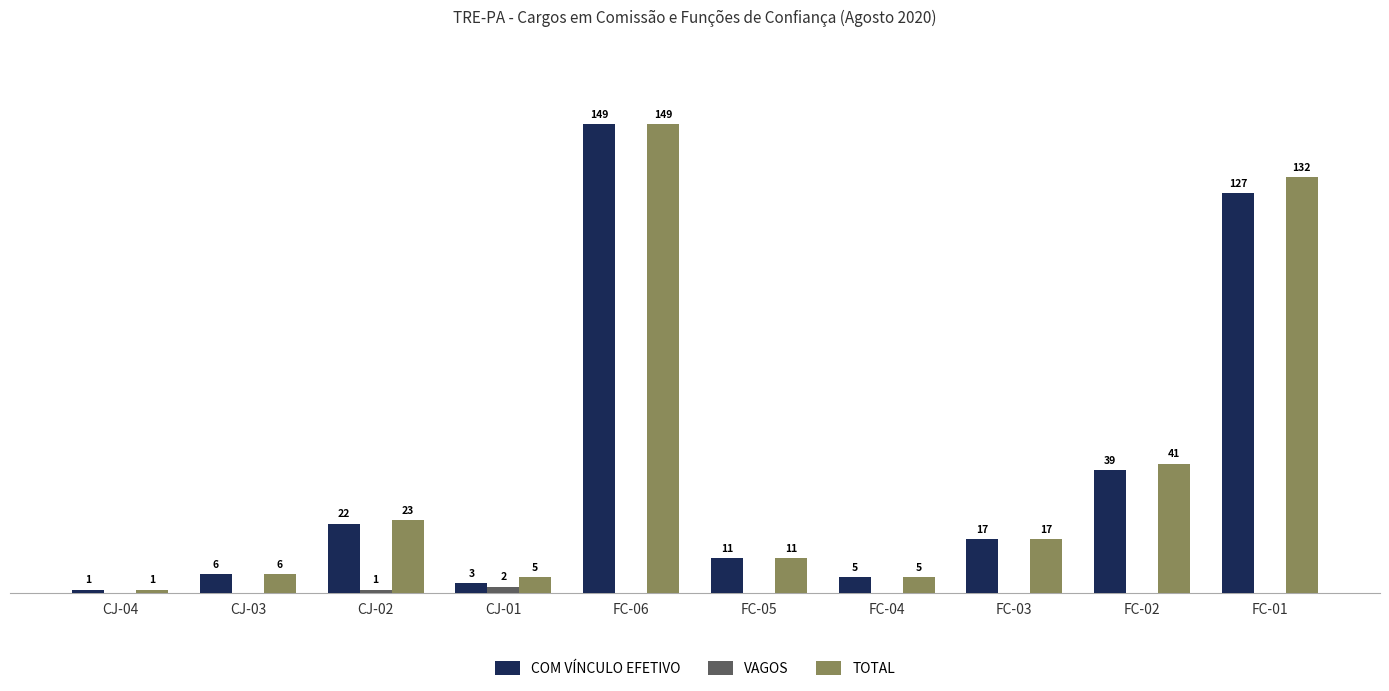

Between CJ-01 and FC-05, which series saw the biggest shift?

COM VÍNCULO EFETIVO